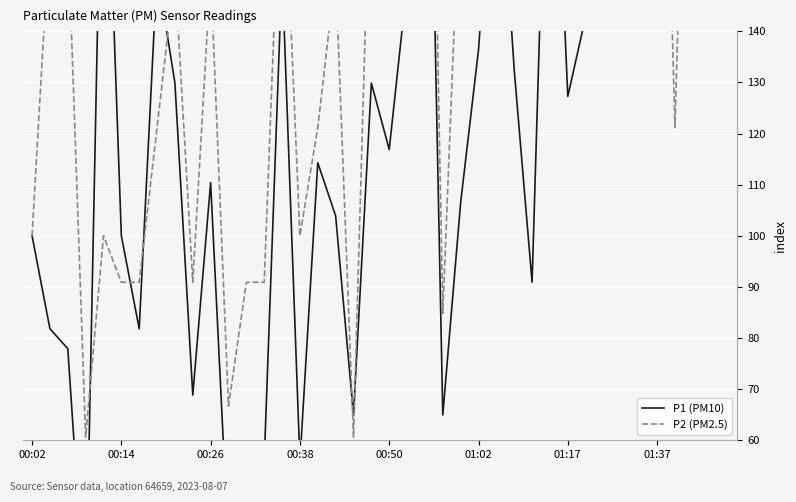

Does the chart display data point markers on the line(s)?

No